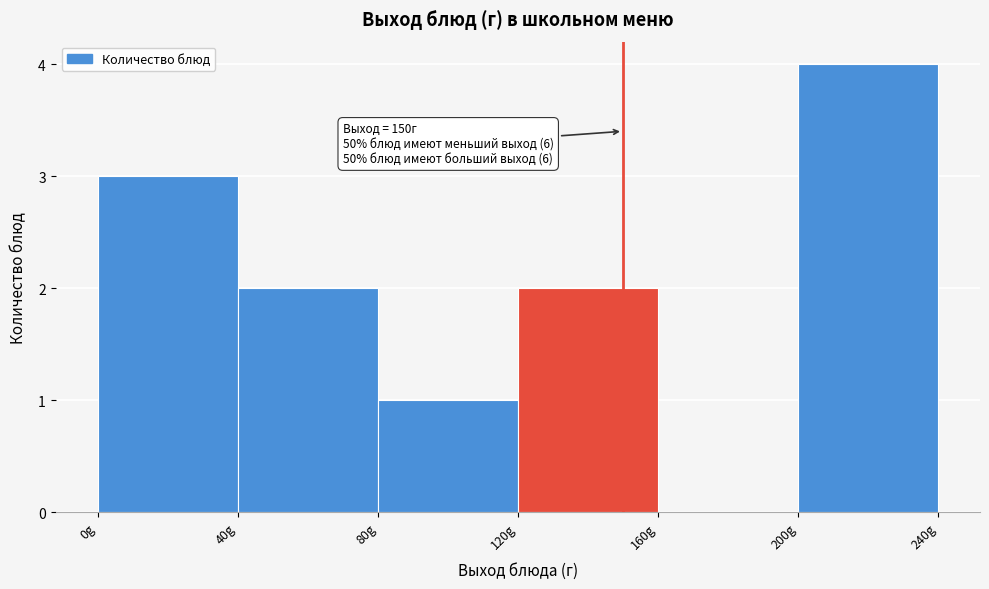

Over which range of the x-axis is the bar tallest?

200 to 240